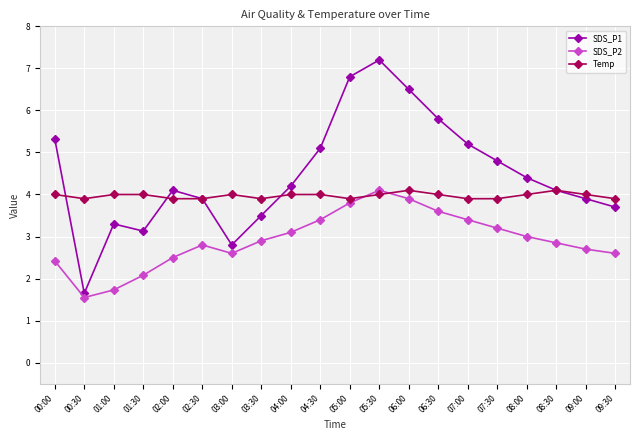

True or false: SDS_P1 and Temp intersect in this chart.

True